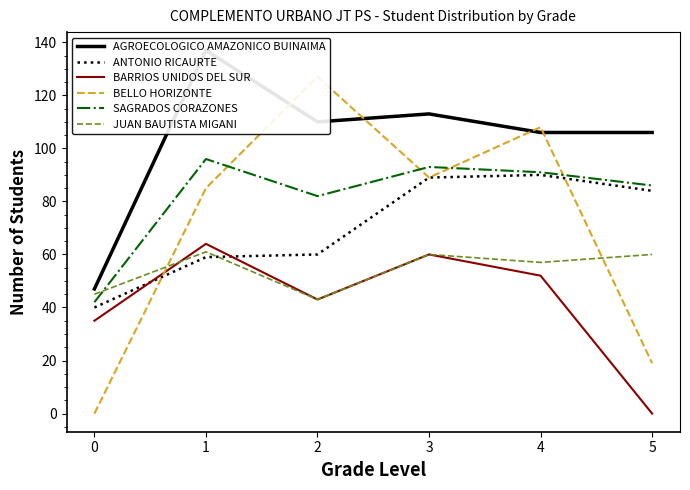

What is the greatest value displayed?

137